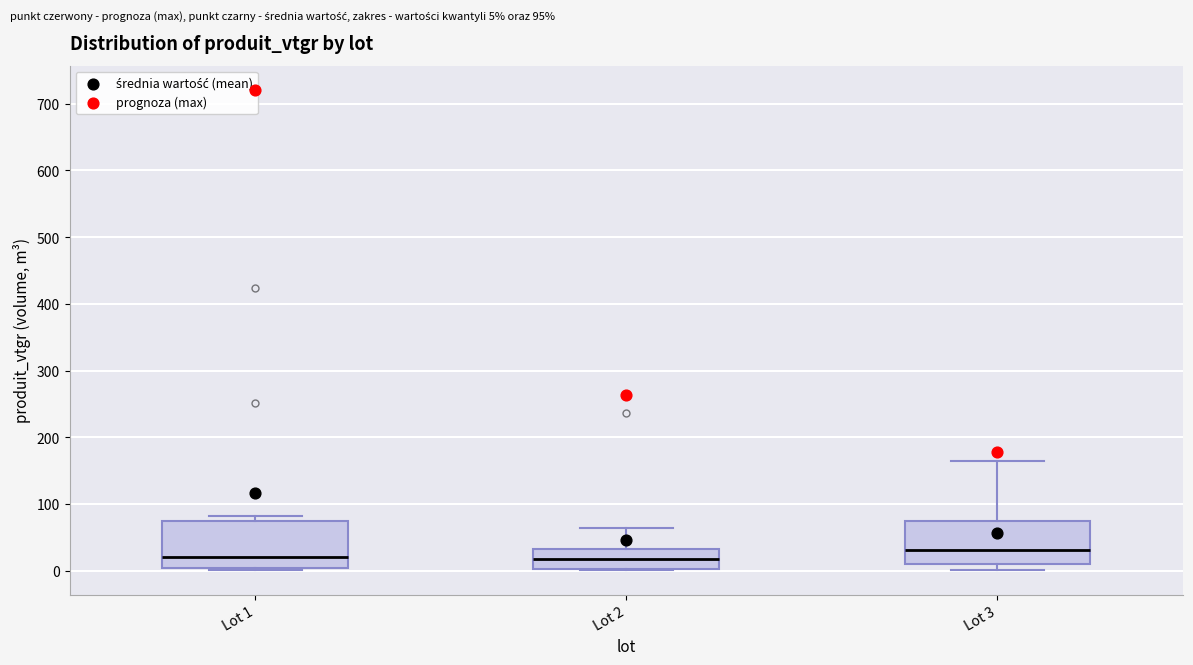

Reading left to right, read every box against the y-axis: the position of its median line, the range the box covers, and the ends of its whiskers. The values are not printed on the chart, so give them approximately, as read against the axis.

Lot 1: median 20, box 0 to 70, whiskers 0 (just below the box's lower edge) to 80
Lot 2: median 20, box 0 to 30, whiskers 0 to 60
Lot 3: median 30, box 10 to 80, whiskers 0 to 160